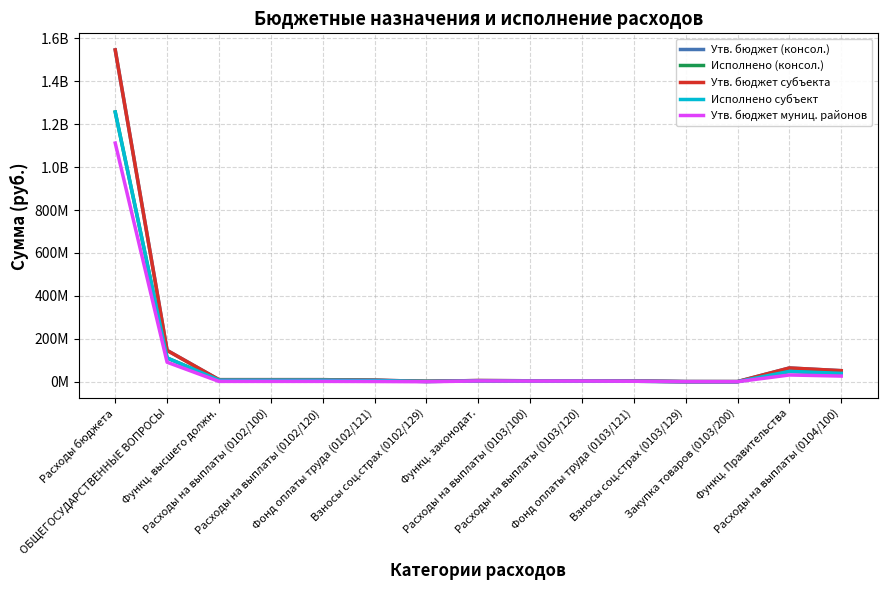

Where does the Утв. бюджет субъекта series first go above 7734200?

Расходы бюджета